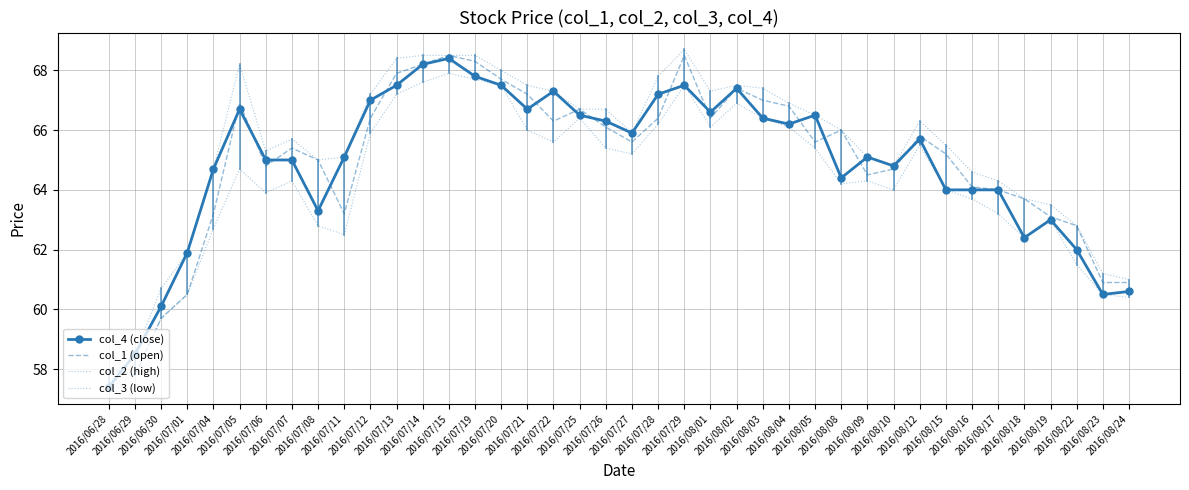

What is the label of the 12th point from the right?

2016/08/08